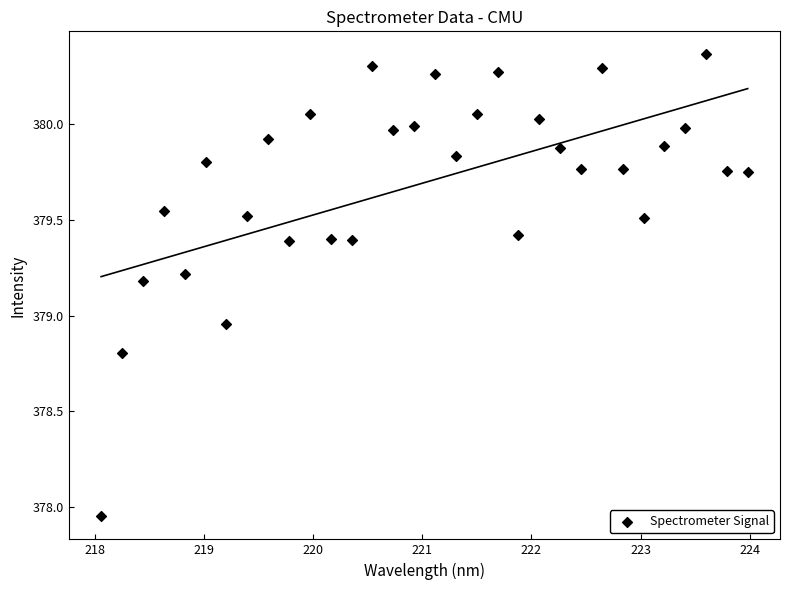

What is the range of Y values (max minus min)?

2.4